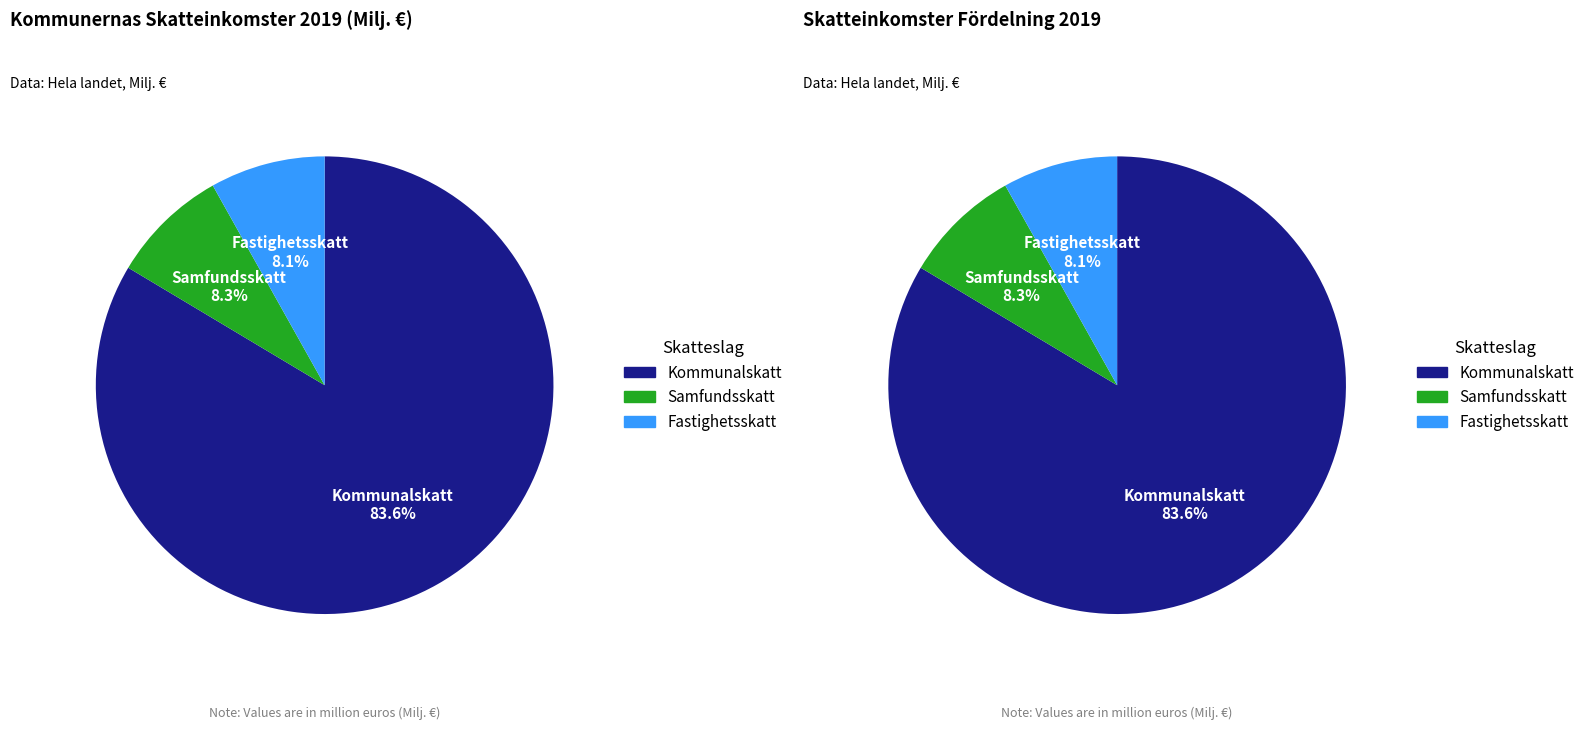

To the nearest percent, what percentage of the pie is Fastighetsskatt?

8%